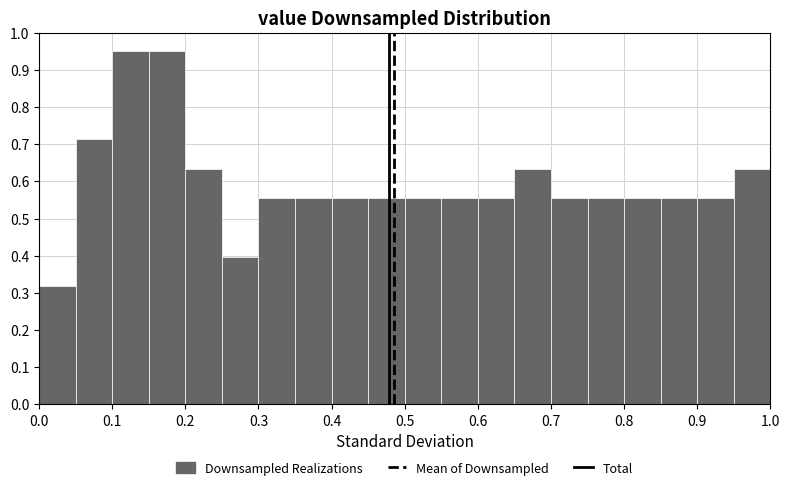

Reading left to right, list every bar in this chart as the range it spans on the x-axis followed by its height. The values are not printed on the chart, so give them approximately, as read against the axis.

0.00 to 0.05: 0.32
0.05 to 0.10: 0.71
0.10 to 0.15: 0.95
0.15 to 0.20: 0.95
0.20 to 0.25: 0.63
0.25 to 0.30: 0.40
0.30 to 0.35: 0.56
0.35 to 0.40: 0.56
0.40 to 0.45: 0.56
0.45 to 0.50: 0.56
0.50 to 0.55: 0.56
0.55 to 0.60: 0.56
0.60 to 0.65: 0.56
0.65 to 0.70: 0.63
0.70 to 0.75: 0.56
0.75 to 0.80: 0.56
0.80 to 0.85: 0.56
0.85 to 0.90: 0.56
0.90 to 0.95: 0.56
0.95 to 1.00: 0.63